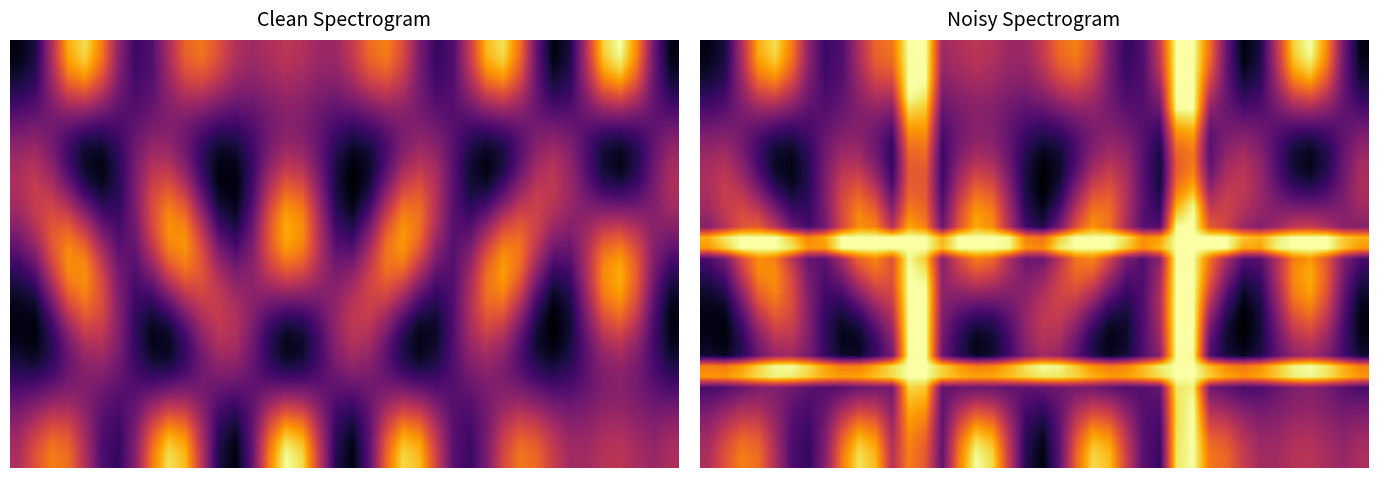

At how many categories does at least one series exceed 0?

40